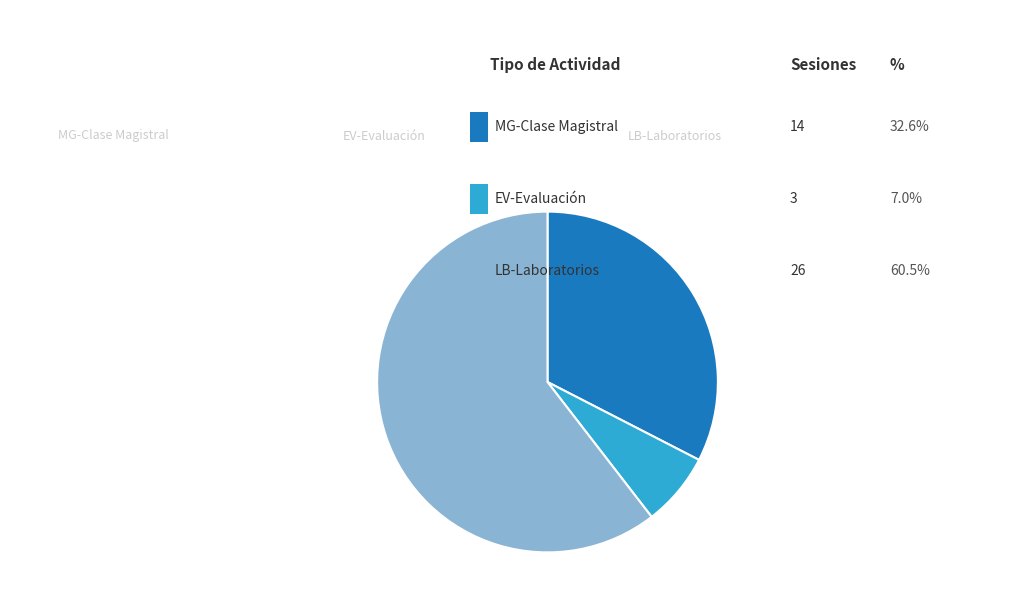

Does any single category account for the majority?

Yes